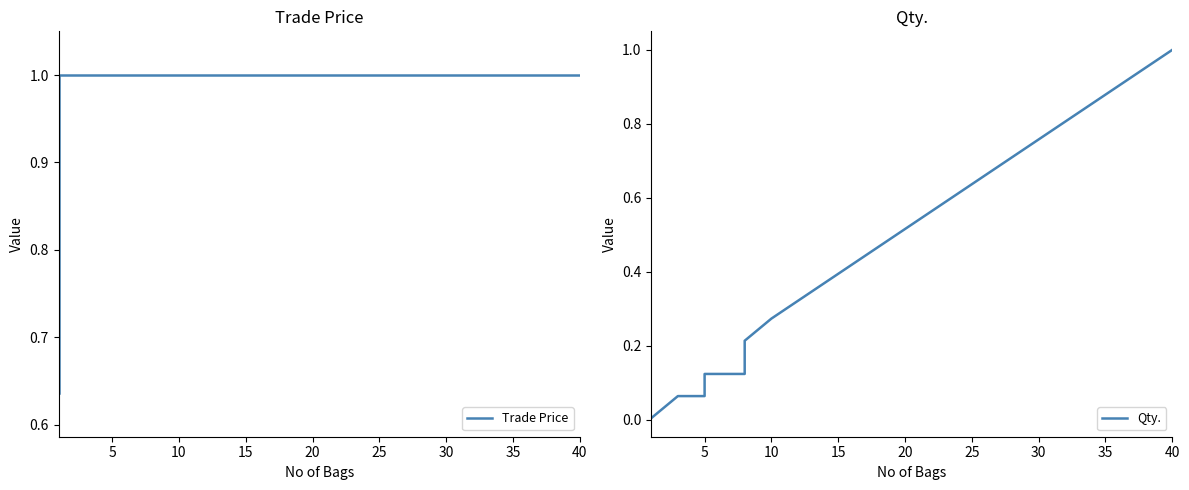

What is the label of the 19th point from the right?

5